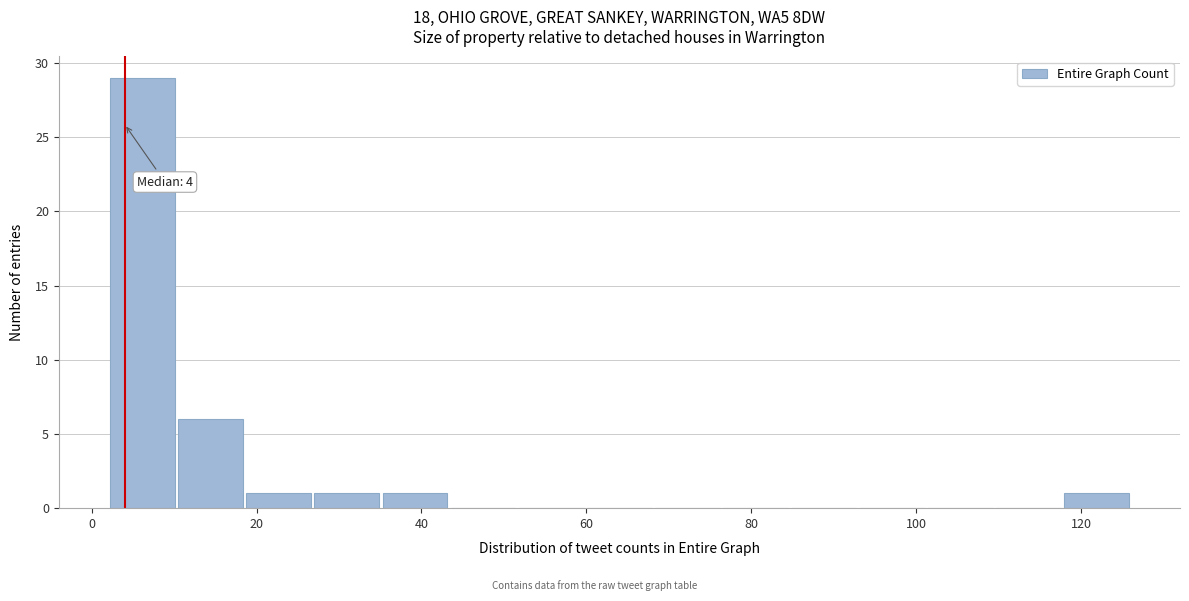

Over which range of the x-axis is the bar tallest?

2 to 10